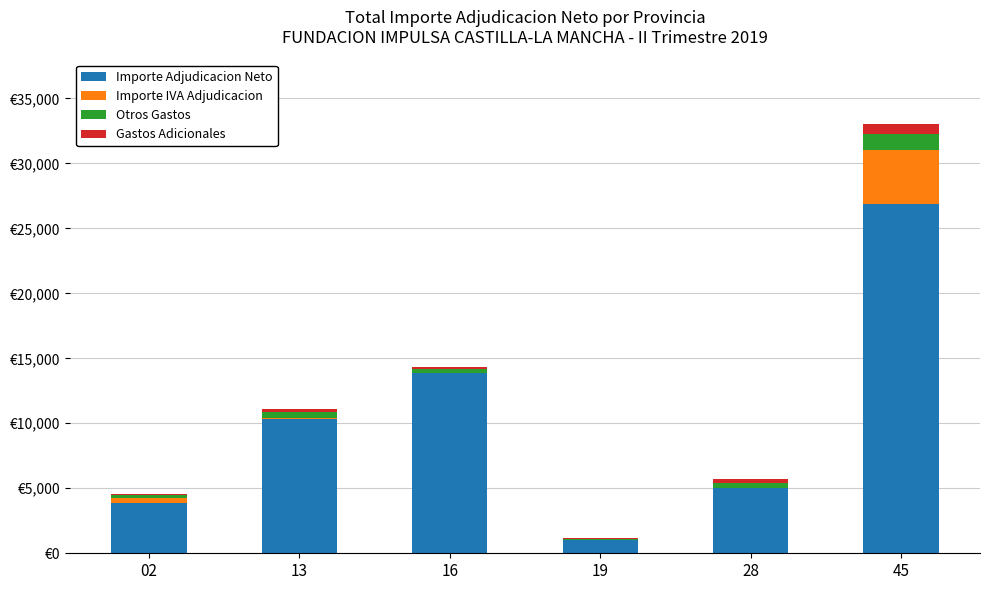

The value of Otros Gastos at 28 is 400.0. True or false?

True